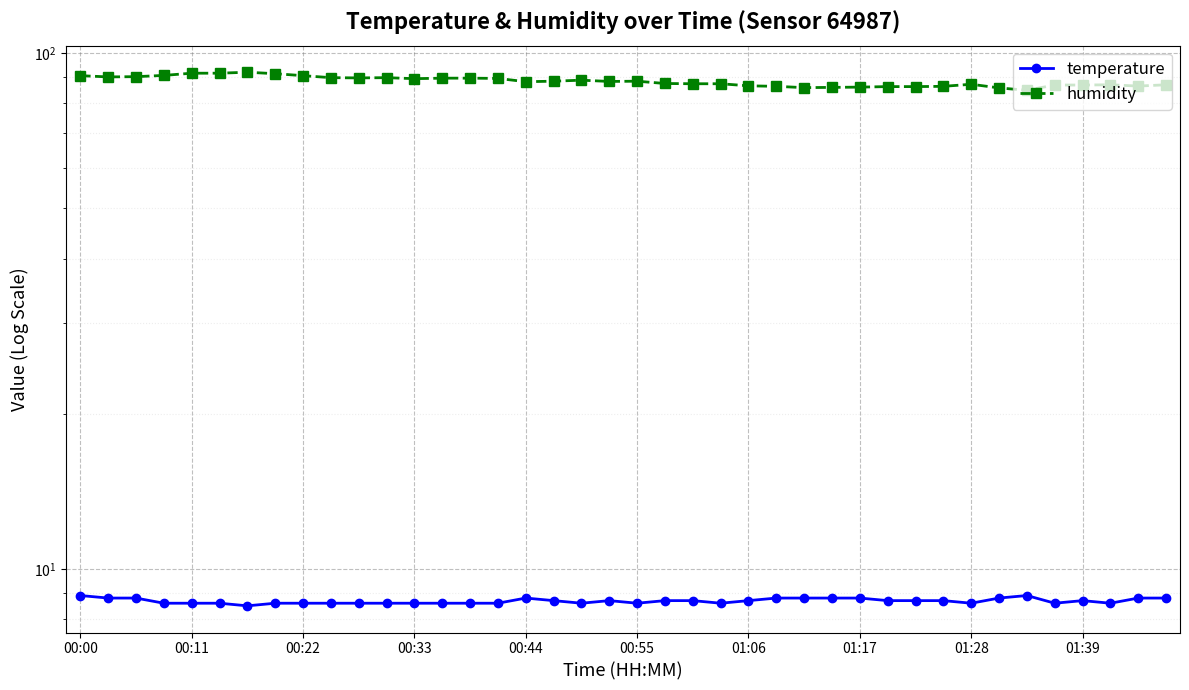

How many interior local peaks does the humidity series have?

6